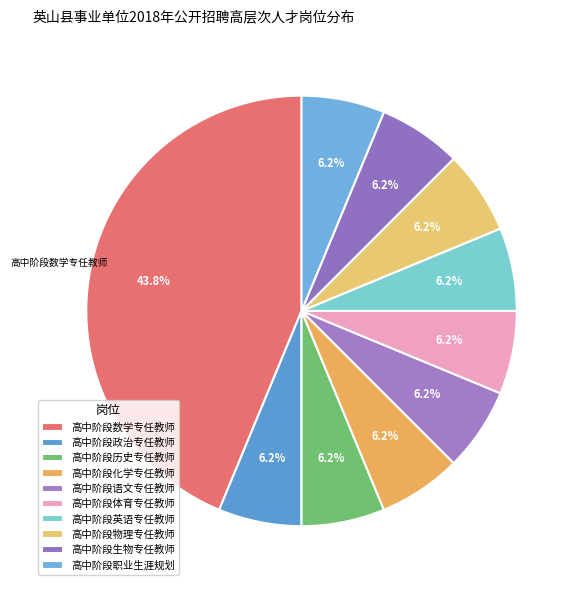

Between 高中阶段数学专任教师 and 高中阶段政治专任教师, which is larger?

高中阶段数学专任教师